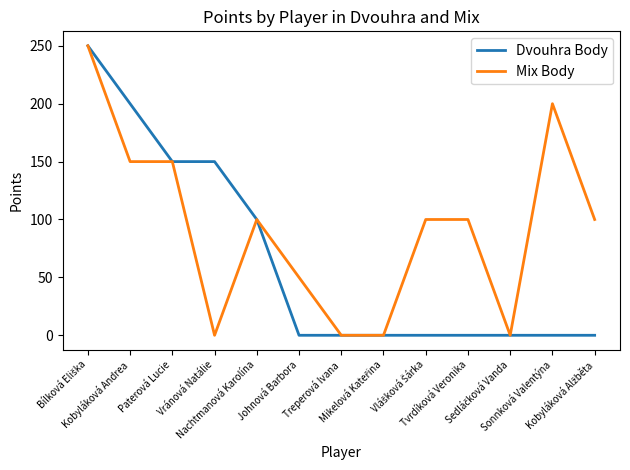

List the series in order of their overall mean, highest first.

Mix Body, Dvouhra Body